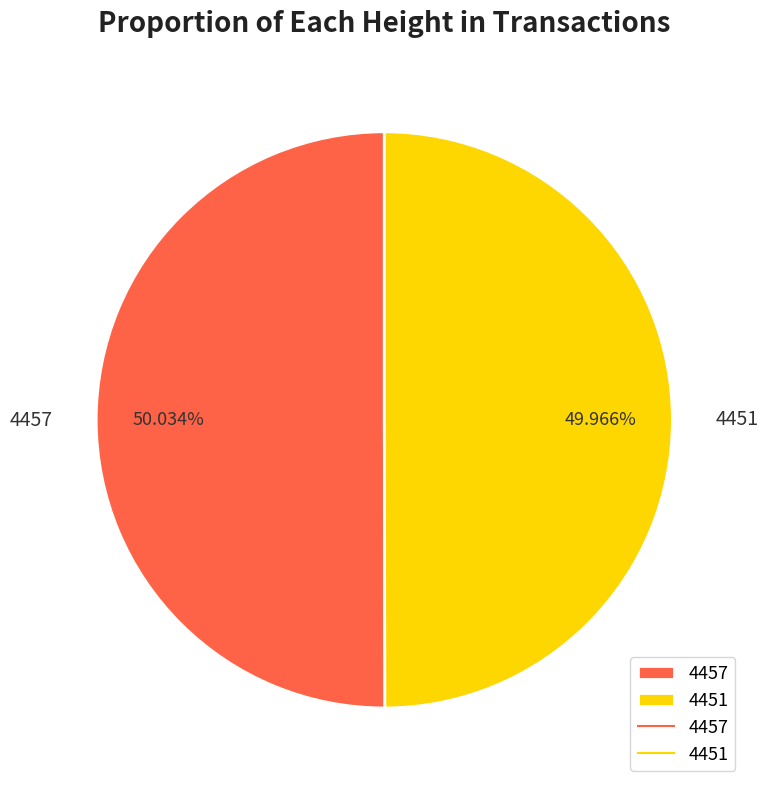

What is the total percentage of 4457 and 4451?

100.0%